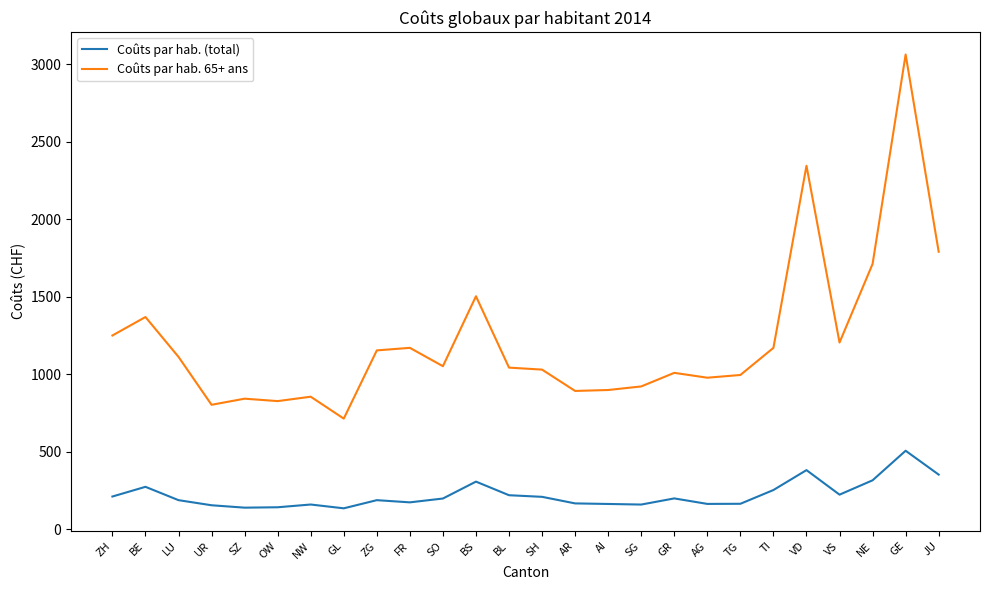

Which series has the widest spread of values?

Coûts par hab. 65+ ans